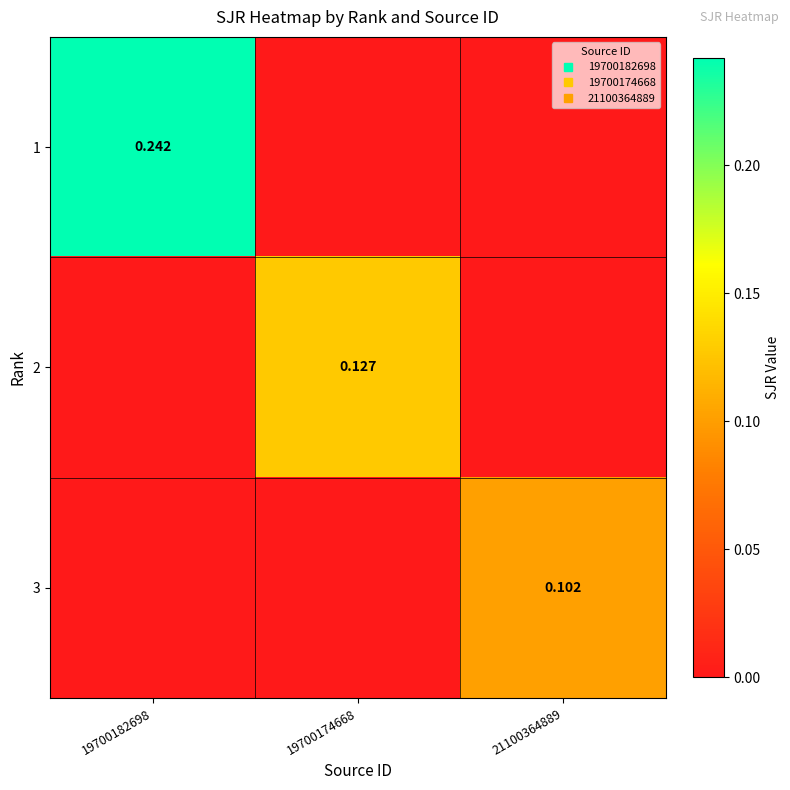

What is the approximate value of 3 at 21100364889?

0.1